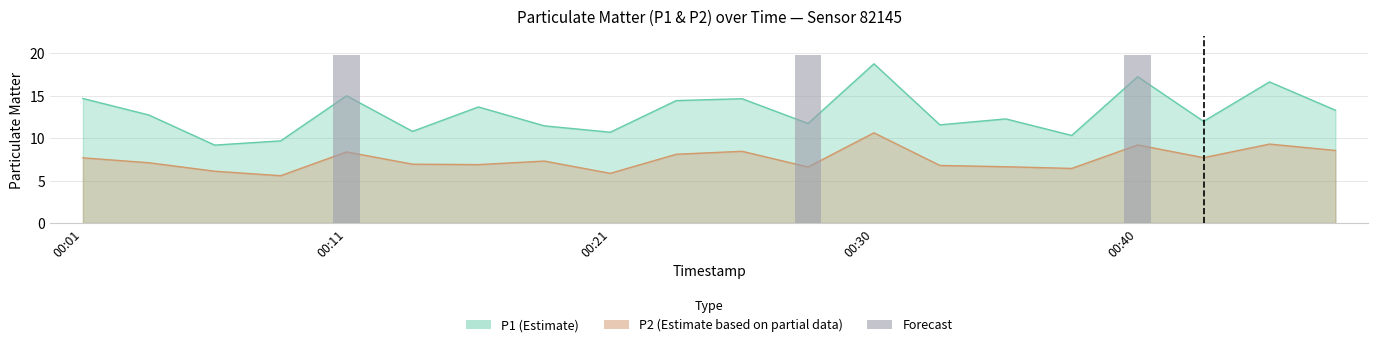

How many data points in P1 are above 12?

11